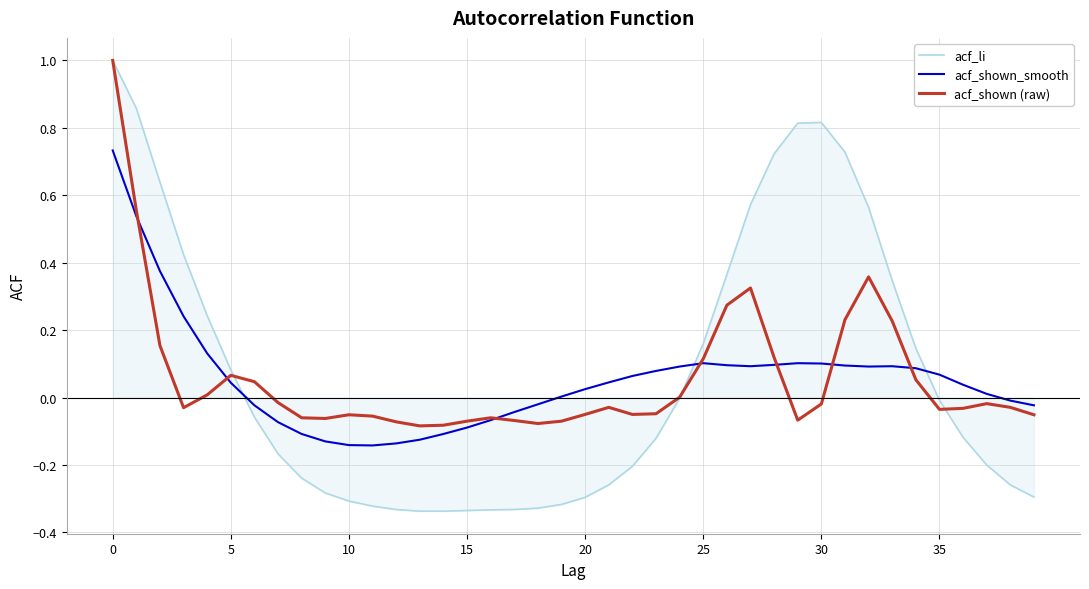

What is the maximum value shown in the chart?

1.0